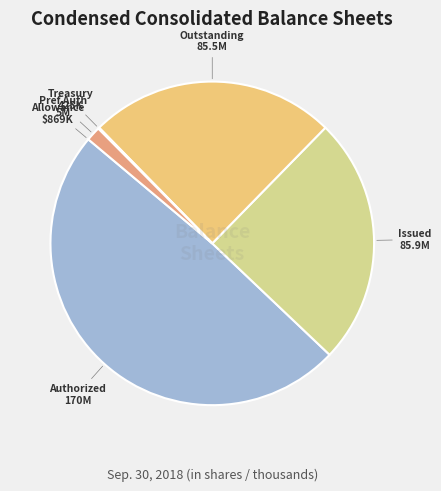

Is there any slice that represents more than half of the pie?

No